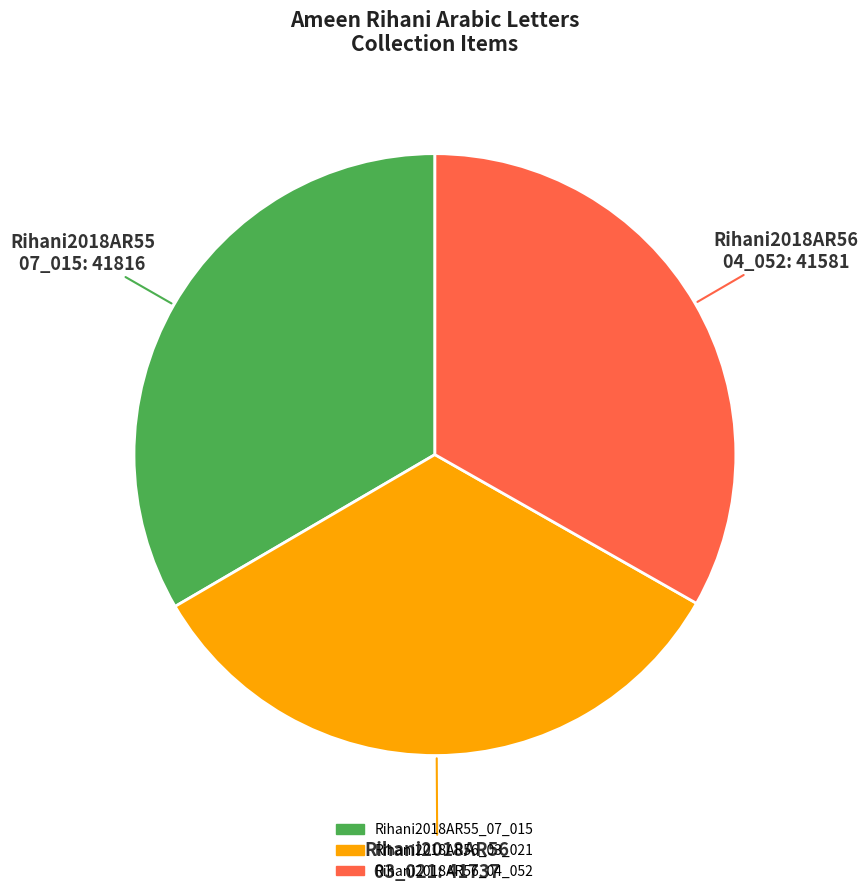

Is it true that Rihani2018AR56_03_021 is 33% of the pie?

True